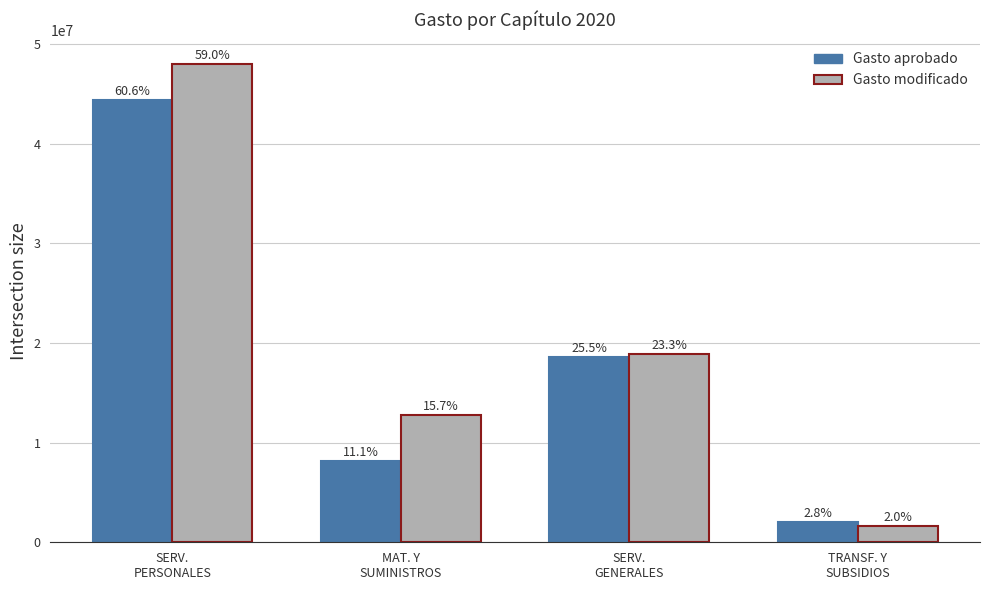

What is the difference between the Gasto modificado values at TRANSF. Y
SUBSIDIOS and SERV.
PERSONALES?

46414441.1